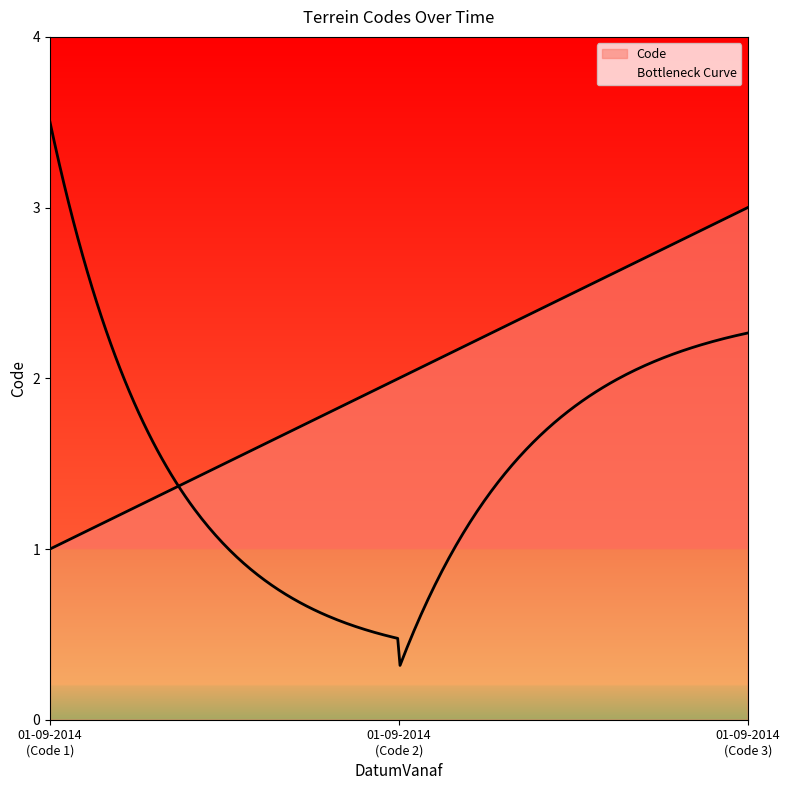

Is it true that the value at 01-09-2014 is 3?

True